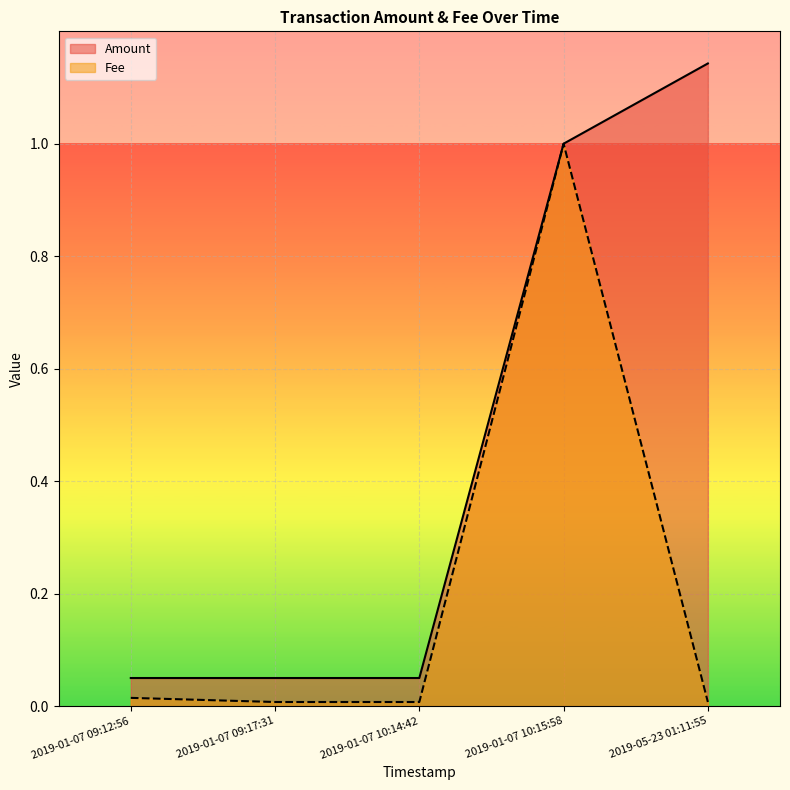

The Amount series shows 0.0 at 2019-01-07 09:12:56. True or false?

False